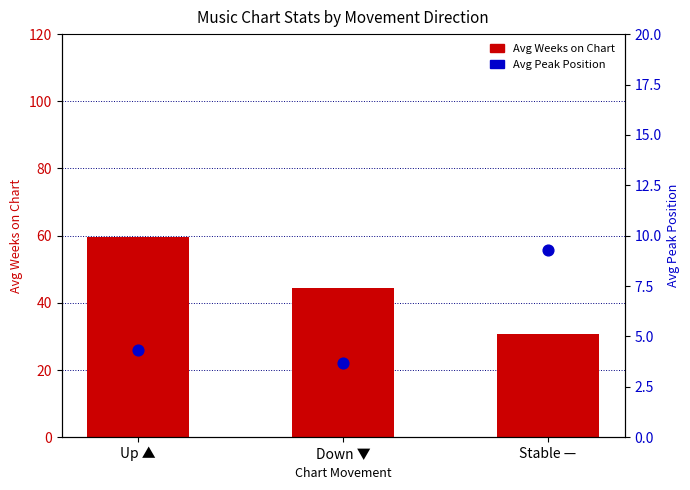

What is the total value across all series at Stable —?

40.1